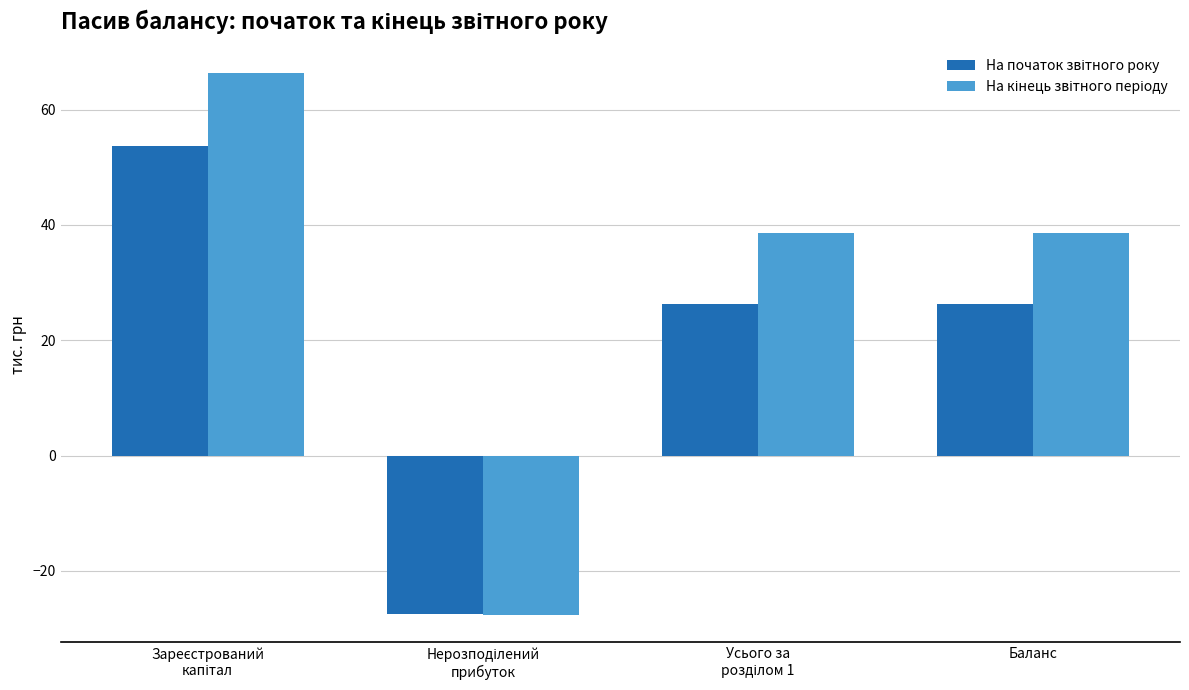

How many groups of bars are there?

4